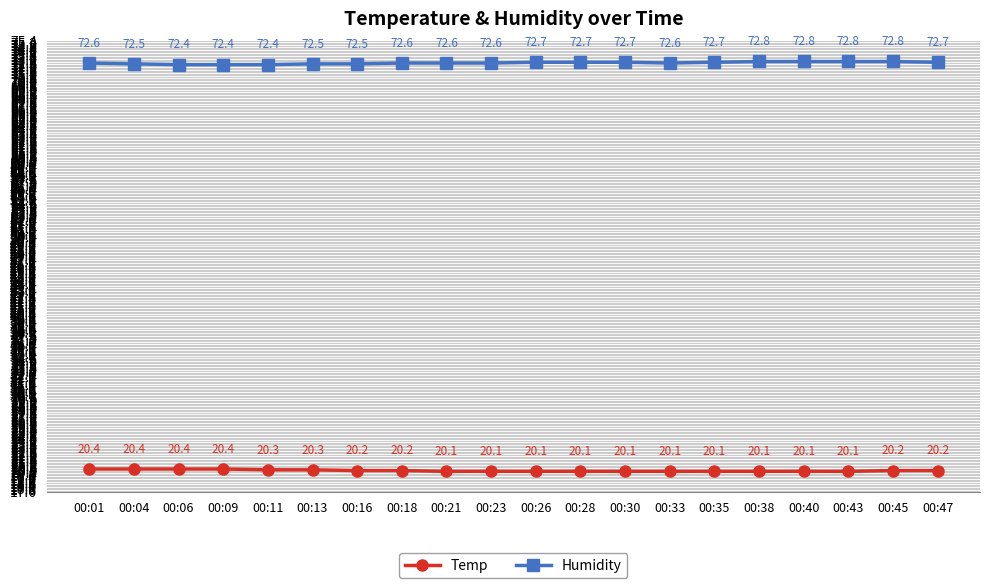

What is the difference between the second highest and second lowest values in the Humidity series?

0.4